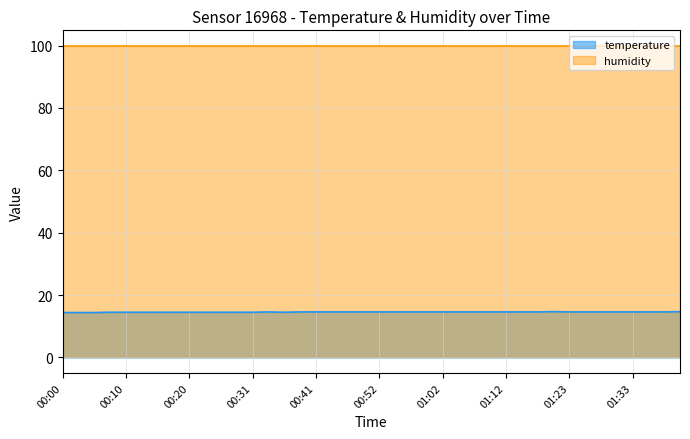

What position from the left is 01:26?

34